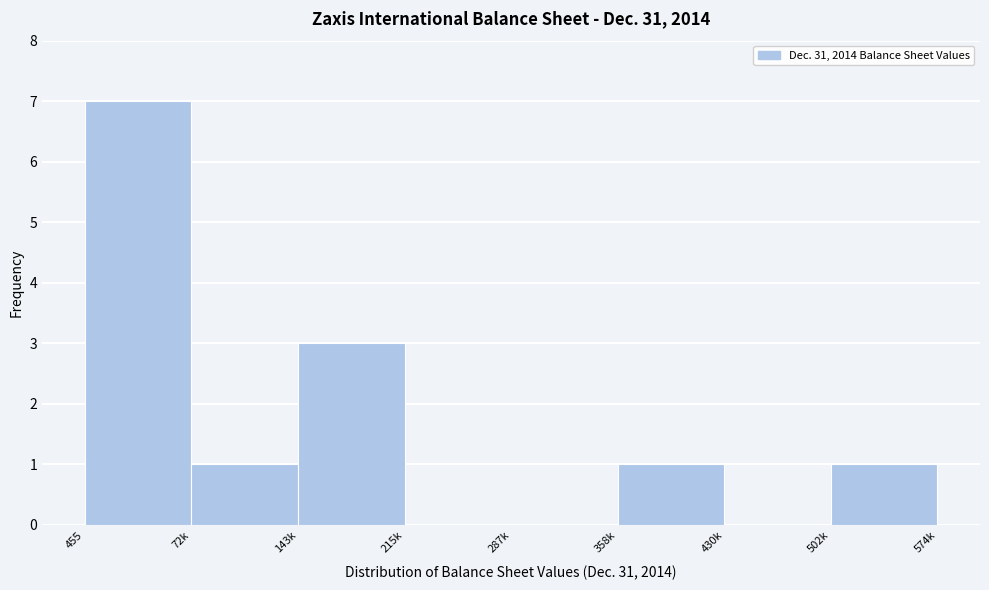

Reading left to right, transcribe all the data shown in this chart.

455=7	72k=1	143k=3	215k=0	287k=0	358k=1	430k=0	502k=1